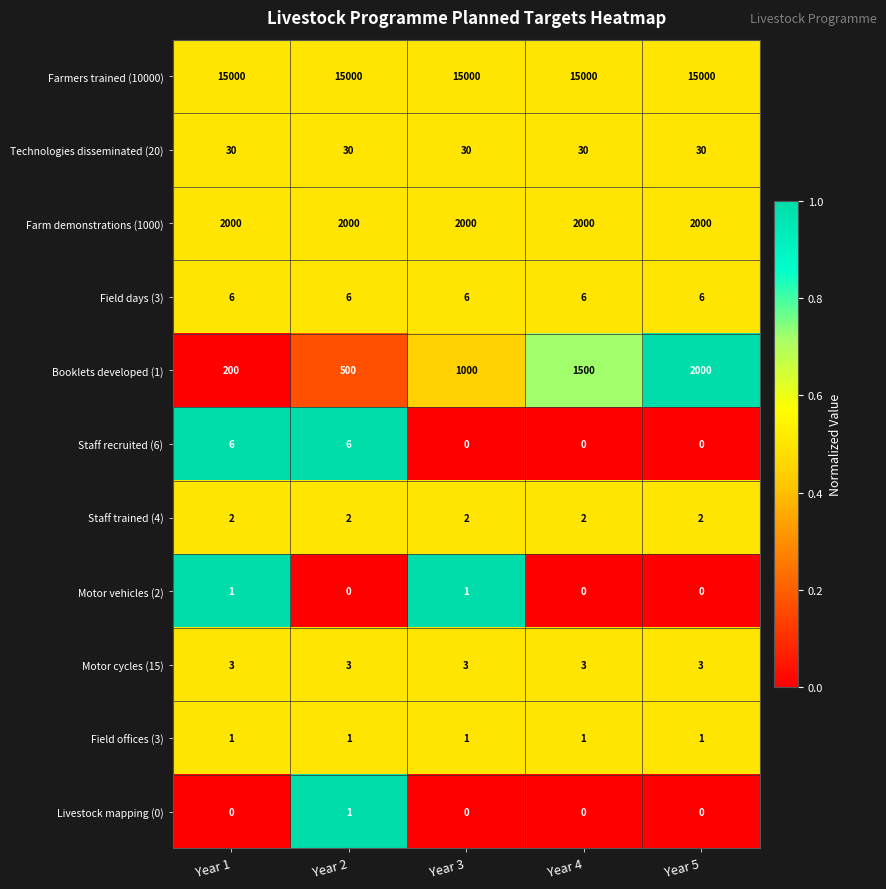

What is the maximum value for Motor cycles (15)?

3